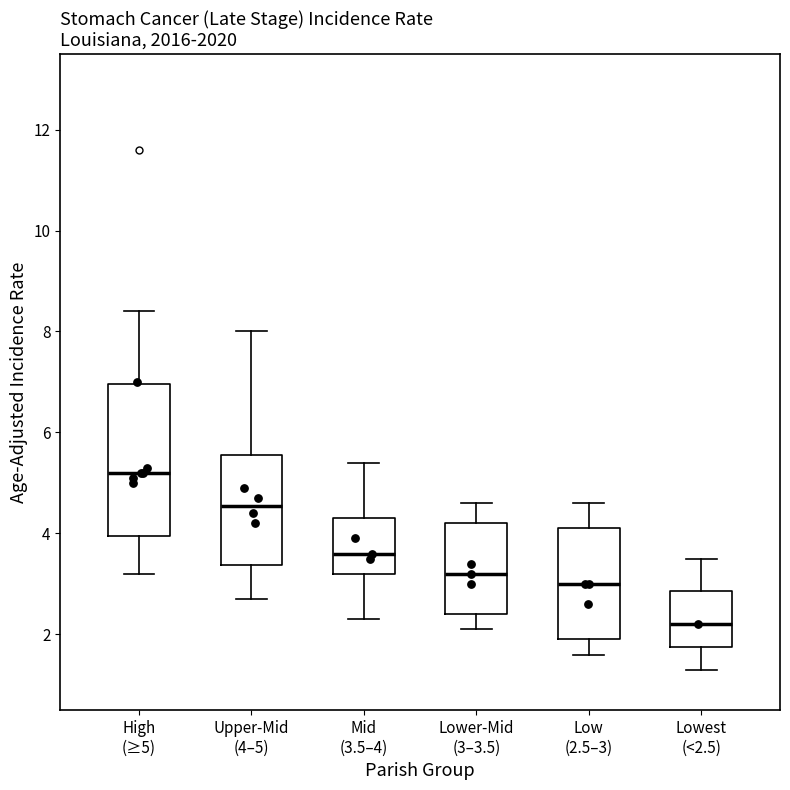

Which box has the highest median line?

High (≥5)